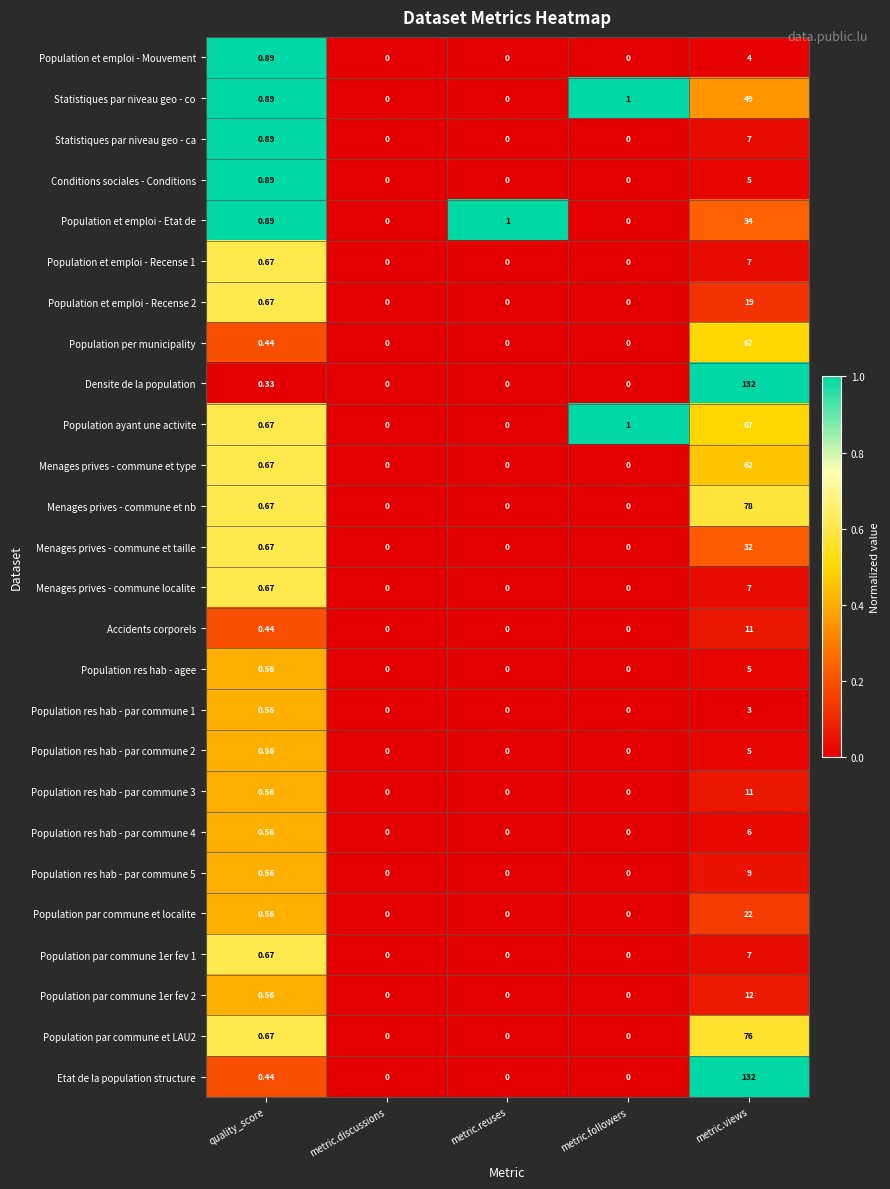

Which label corresponds to the largest value in the chart?

metric.views